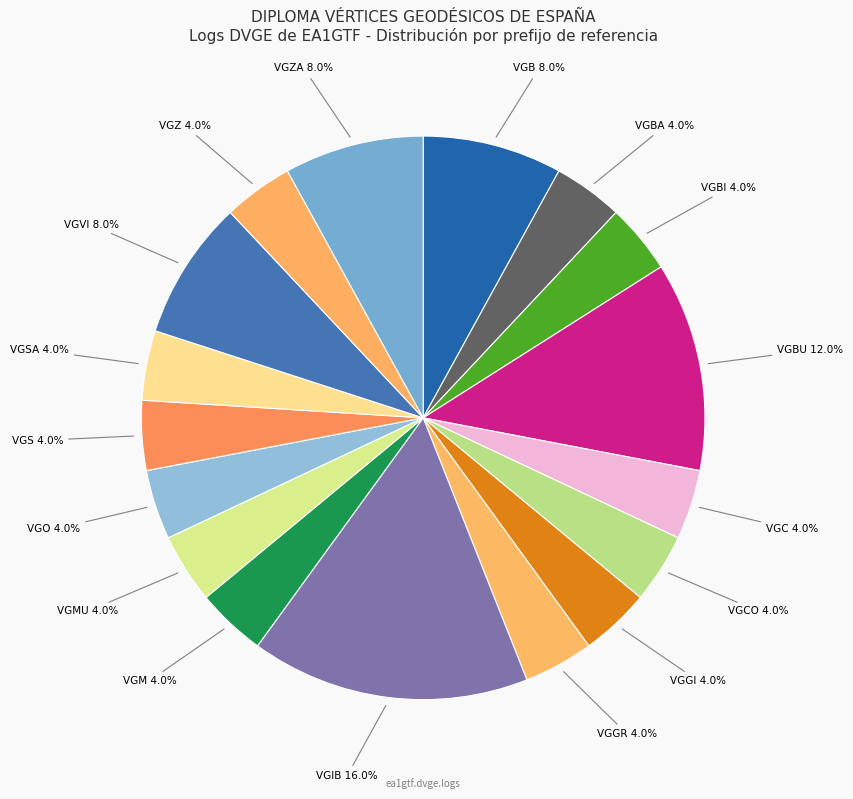

How many slices are in this pie chart?

17